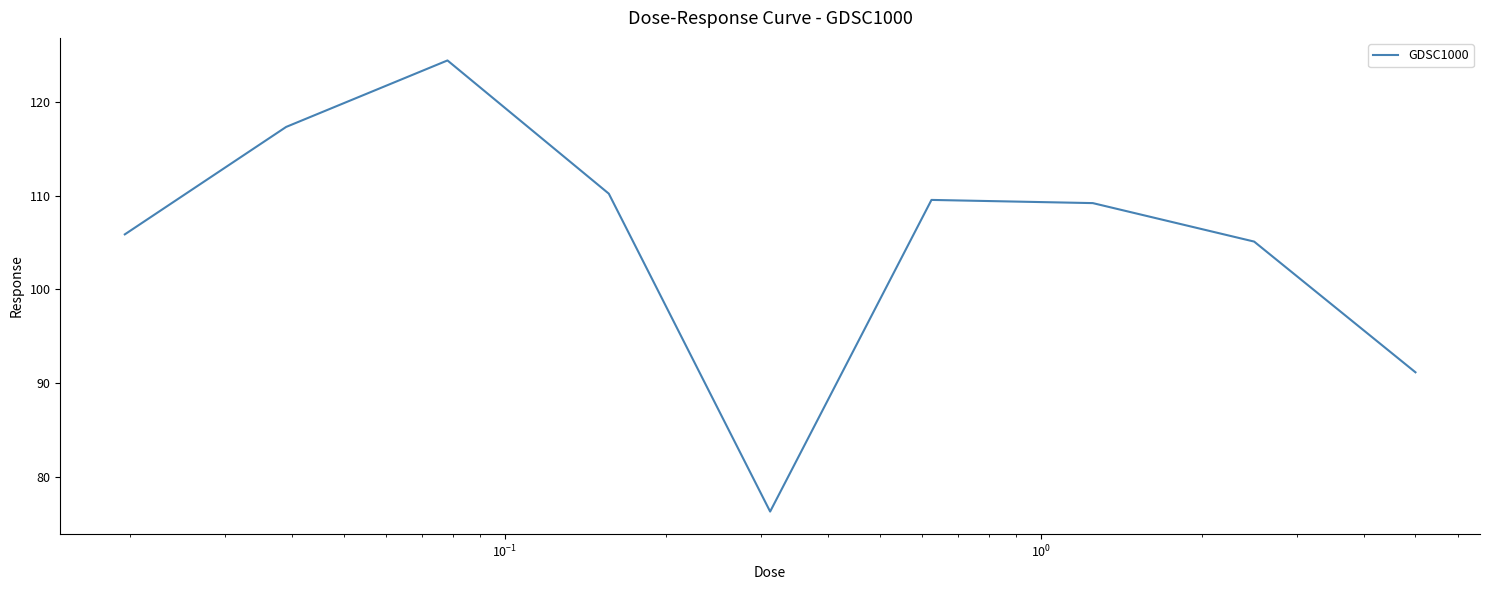

What is the smallest value displayed?

76.3